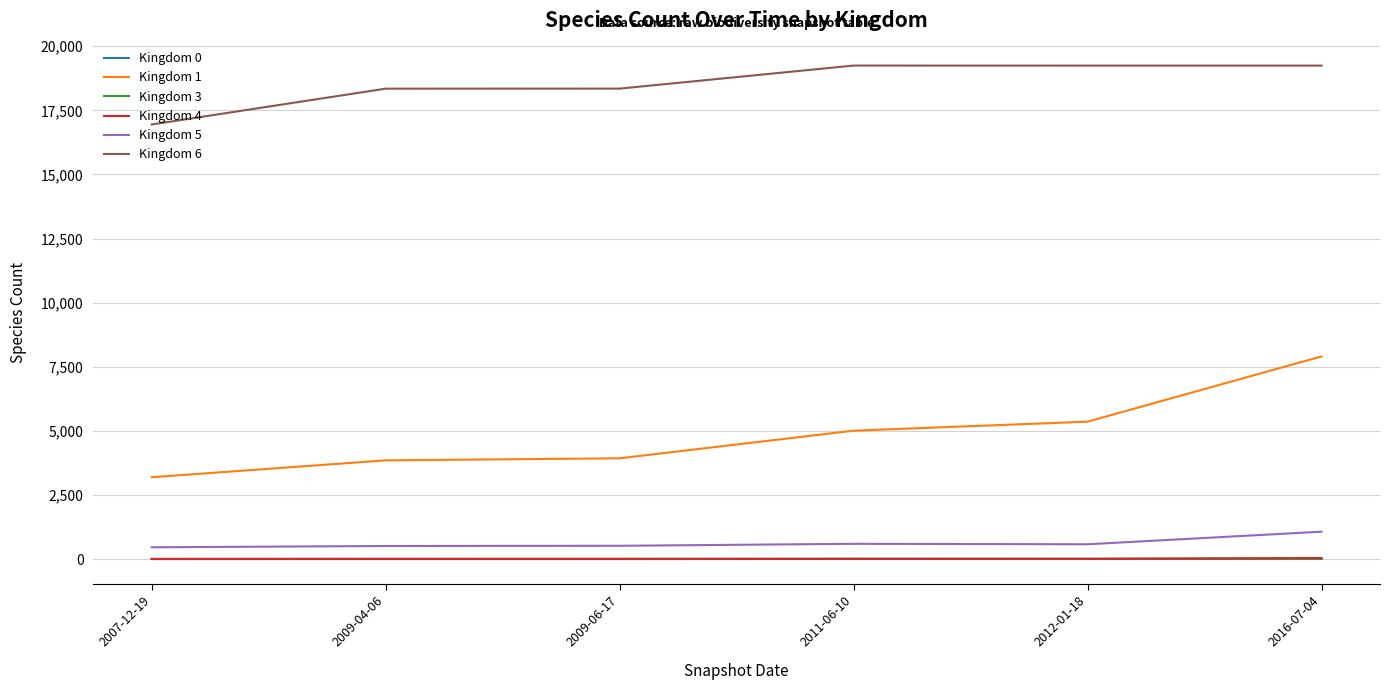

What is the greatest value displayed?

19247